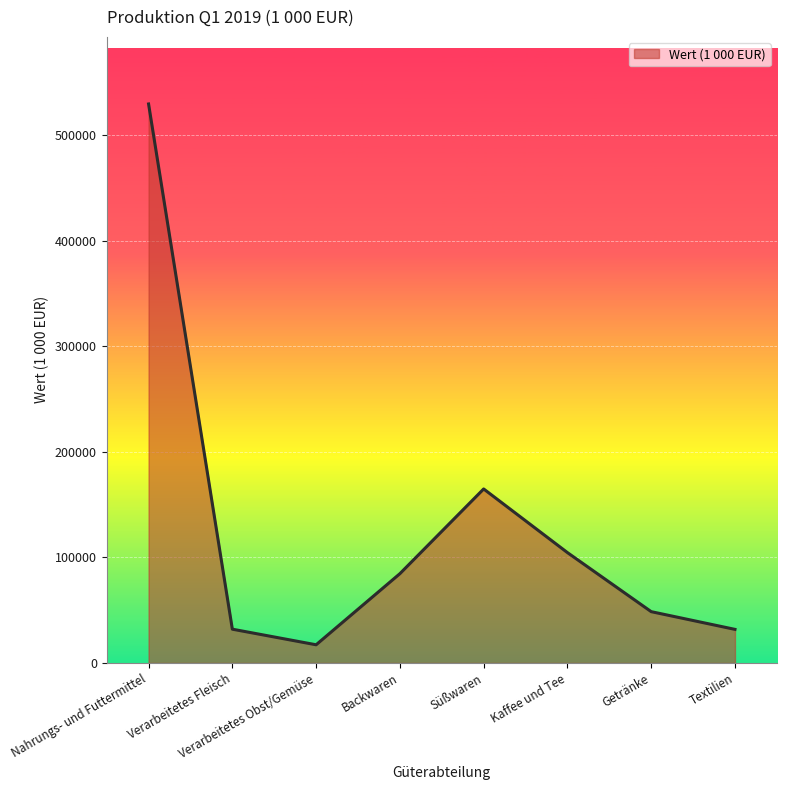

At which category does the chart reach its minimum across all series?

Verarbeitetes Obst/Gemüse